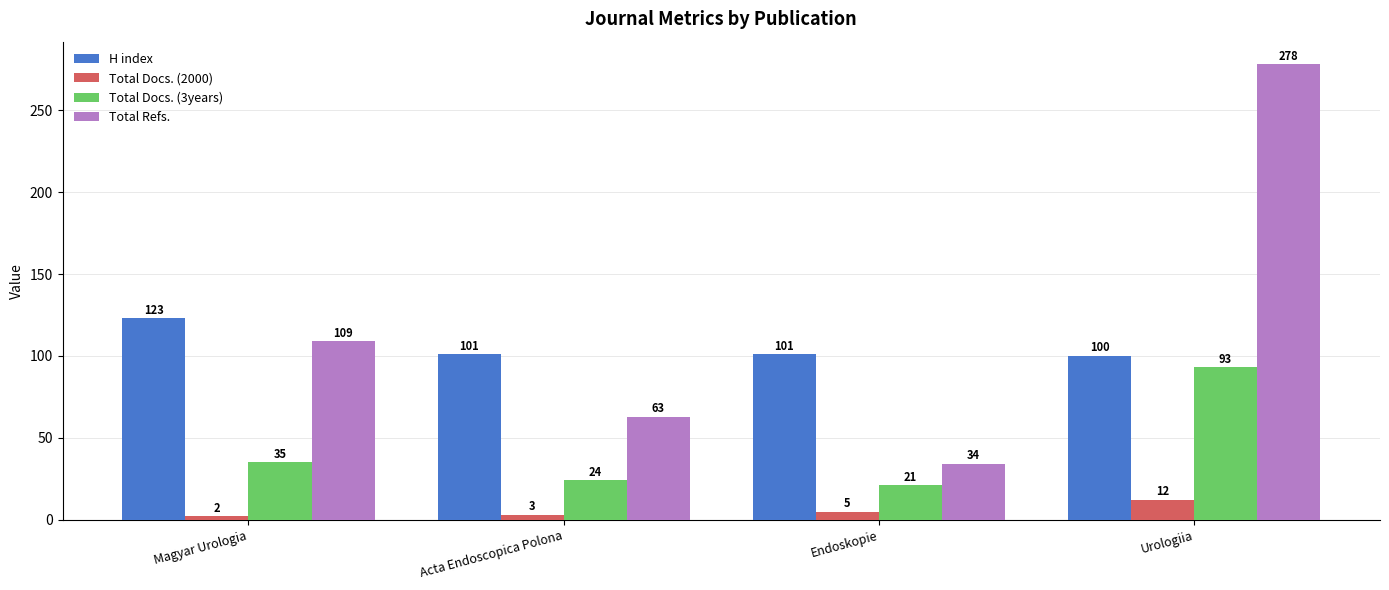

What is the difference between the H index values at Magyar Urologia and Acta Endoscopica Polona?

22